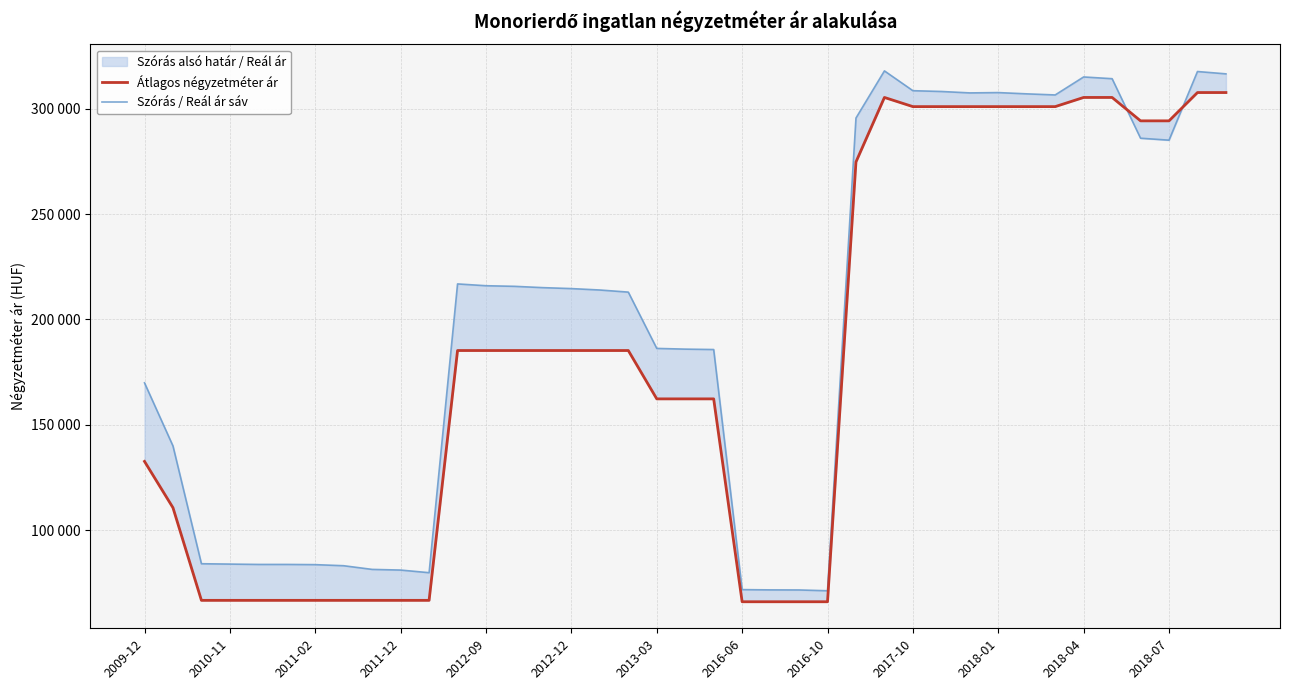

True or false: Átlagos négyzetméter ár has more than 2 points higher than both neighbors.

False